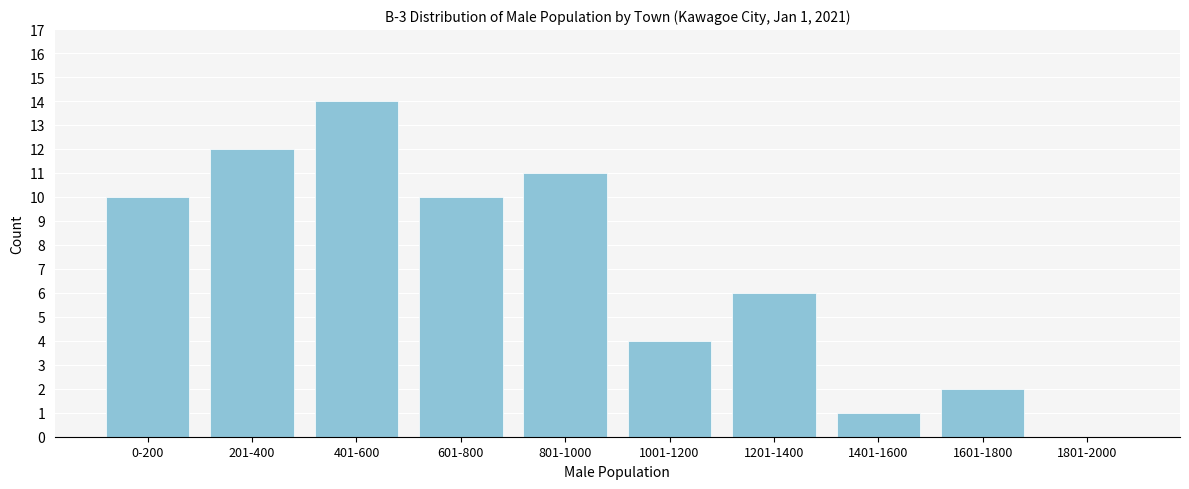

Reading left to right, extract all data points from this chart.

0-200=10	201-400=12	401-600=14	601-800=10	801-1000=11	1001-1200=4	1201-1400=6	1401-1600=1	1601-1800=2	1801-2000=0